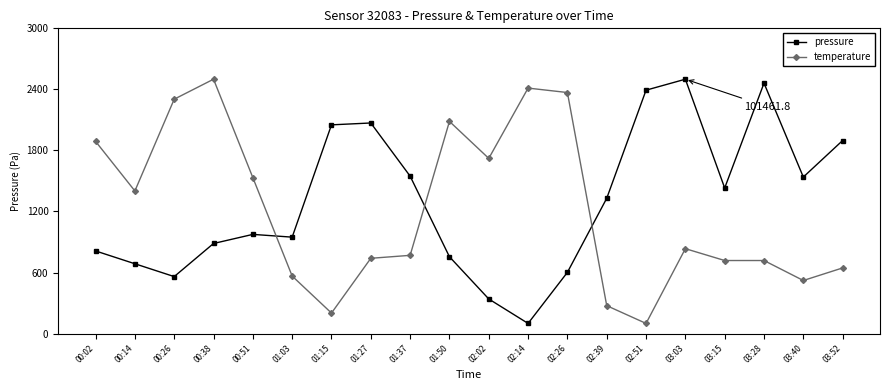

What are all the series names shown in the legend?

pressure, temperature